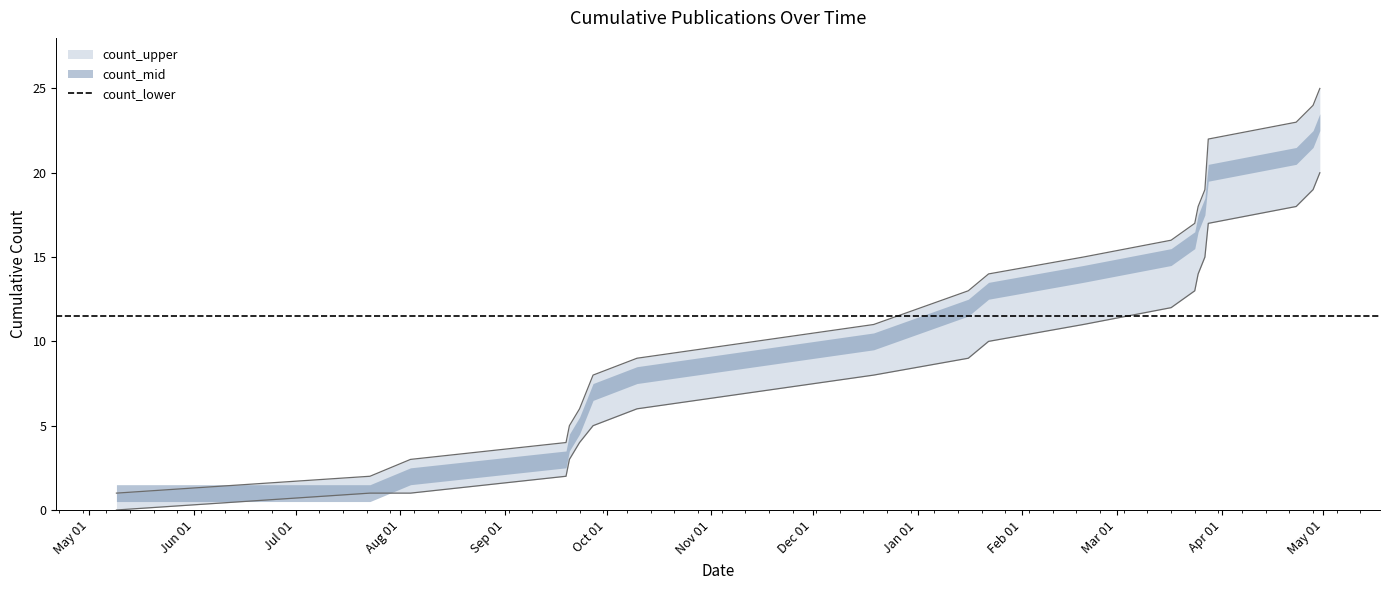

The count_upper series shows 23 at 2025-04-23. True or false?

True